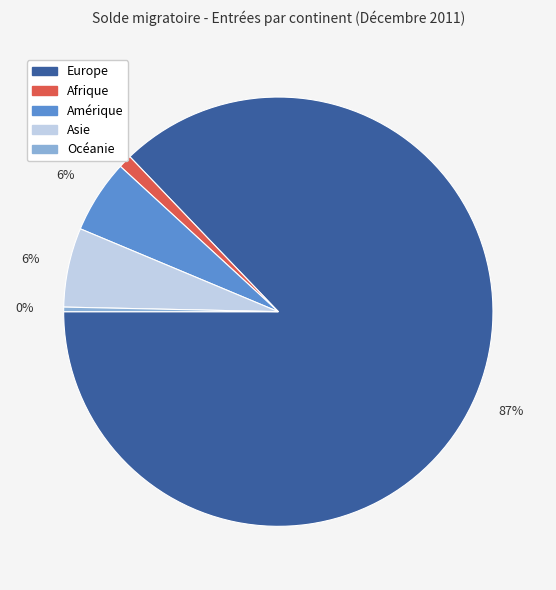

To the nearest percent, what portion does Amérique represent?

6%